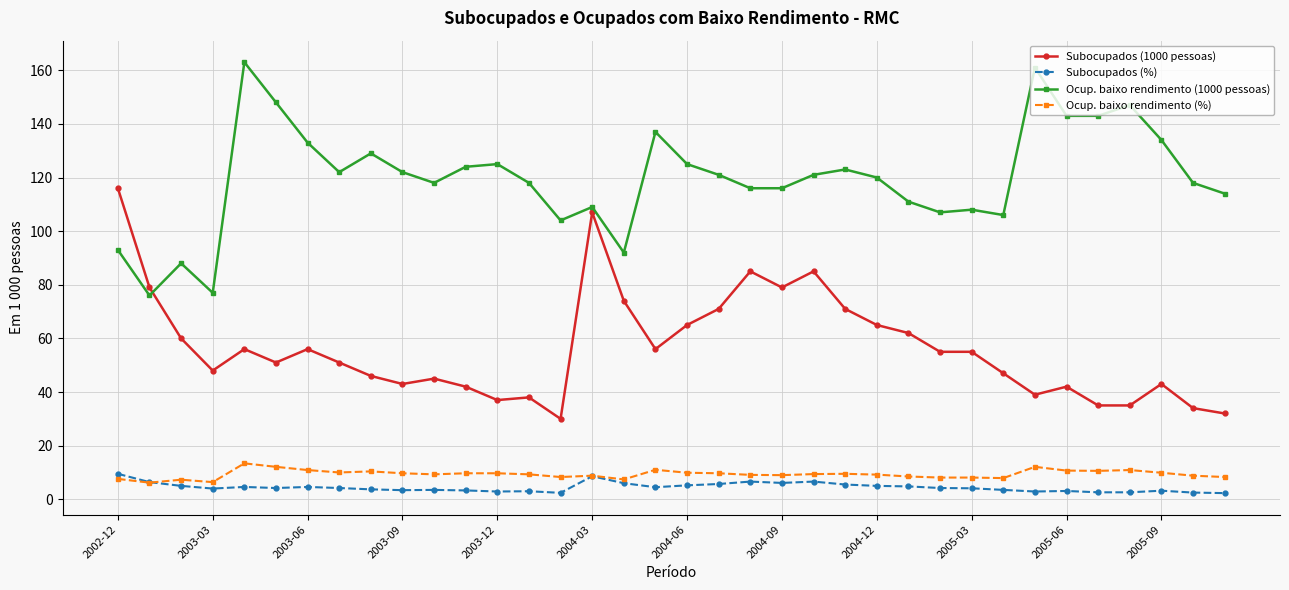

Which series has the largest total across all categories?

Ocup. baixo rendimento (1000 pessoas)